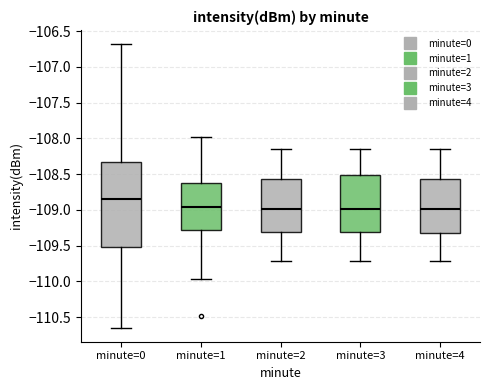

Where does the median line of the box for minute=3 sit on the y-axis? The values are not printed on the chart, so give them approximately, as read against the axis.

-109.00